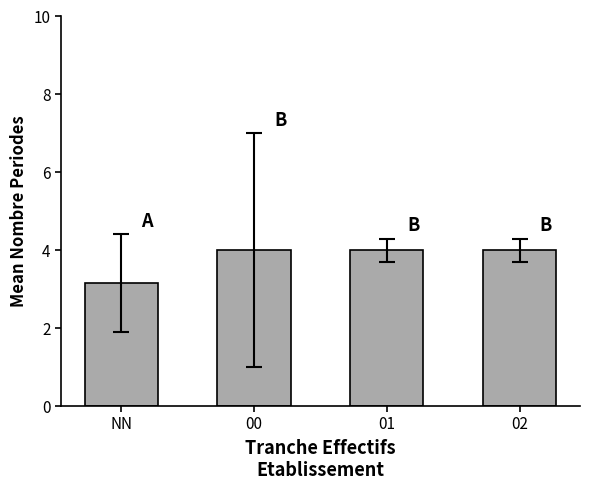

What is the sum of all values?

15.2